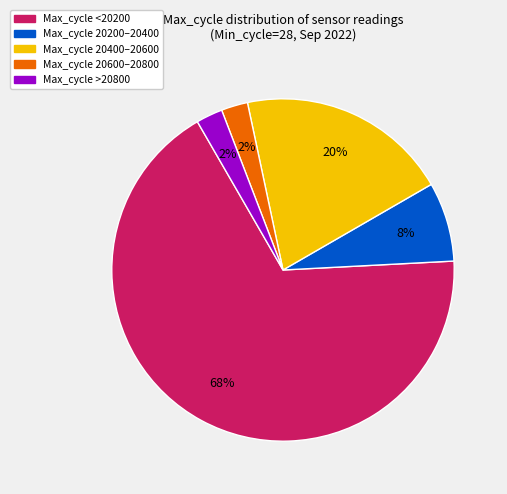

To the nearest percent, what is the average slice percentage?

20%